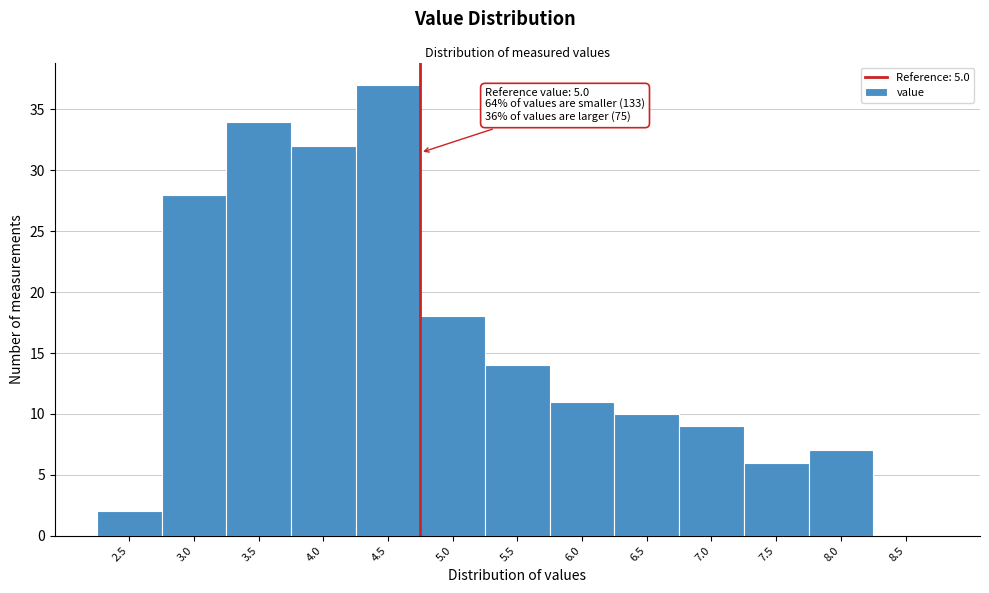

Reading left to right, transcribe all the data shown in this chart.

2.5=2	3.0=28	3.5=34	4.0=32	4.5=37	5.0=18	5.5=14	6.0=11	6.5=10	7.0=9	7.5=6	8.0=7	8.5=0